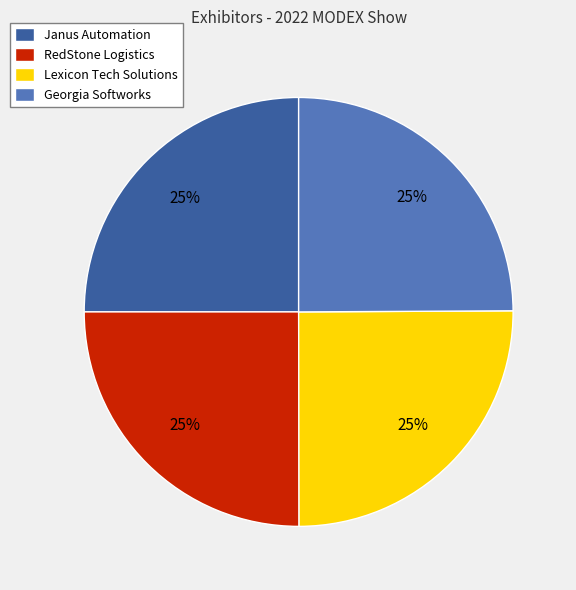

How many slices are in this pie chart?

4